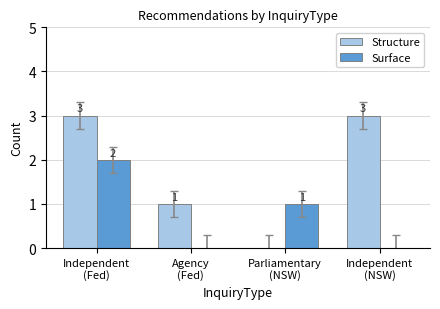

Which series has the largest total across all categories?

Structure